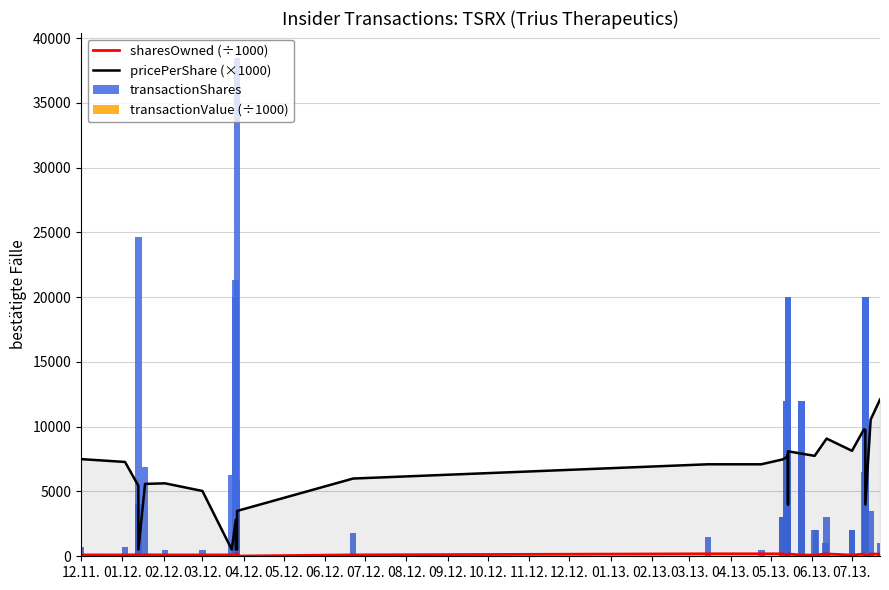

What is the maximum value shown in the chart?

38462.0